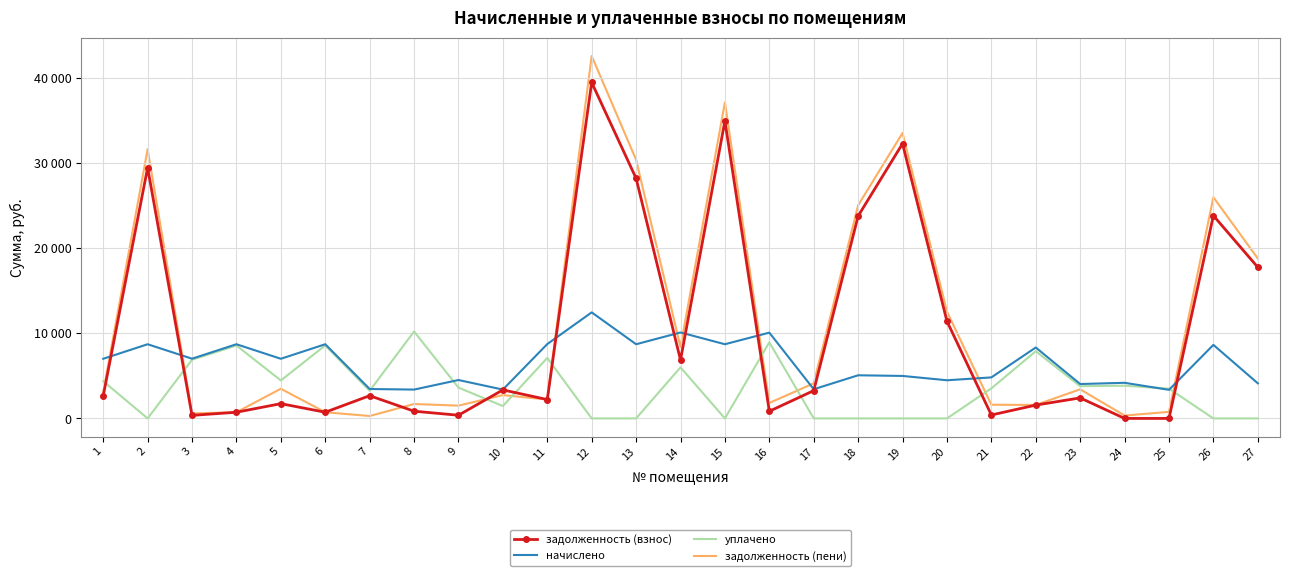

Between 18 and 23, which series saw the biggest shift?

задолженность (пени)